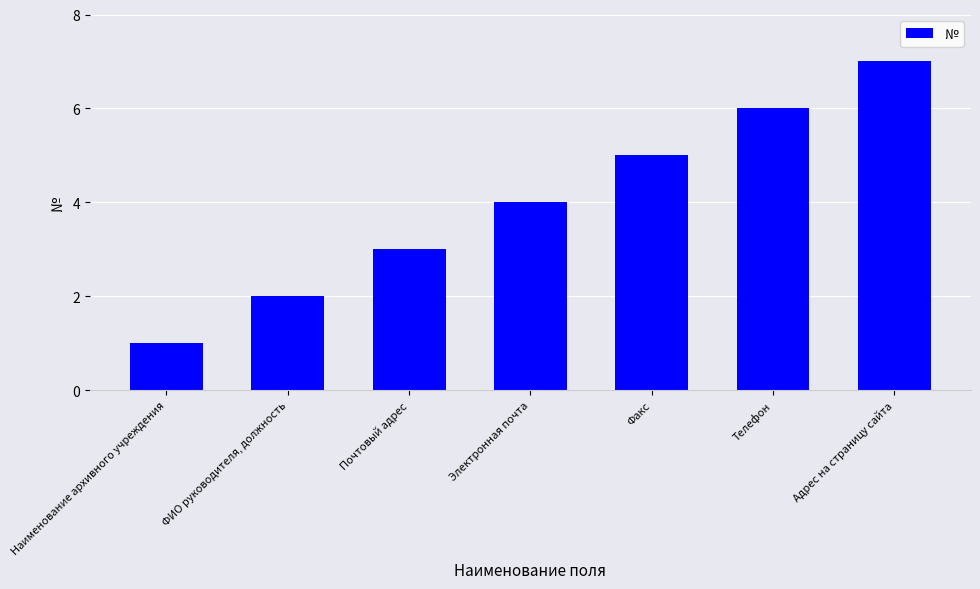

What is the difference between the second highest and minimum values?

5